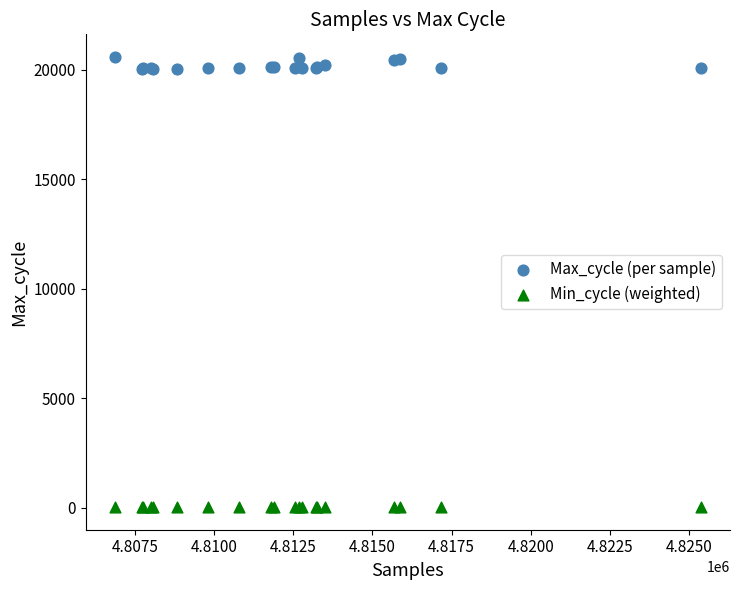

What are all the series names shown in the legend?

Max_cycle (per sample), Min_cycle (weighted)